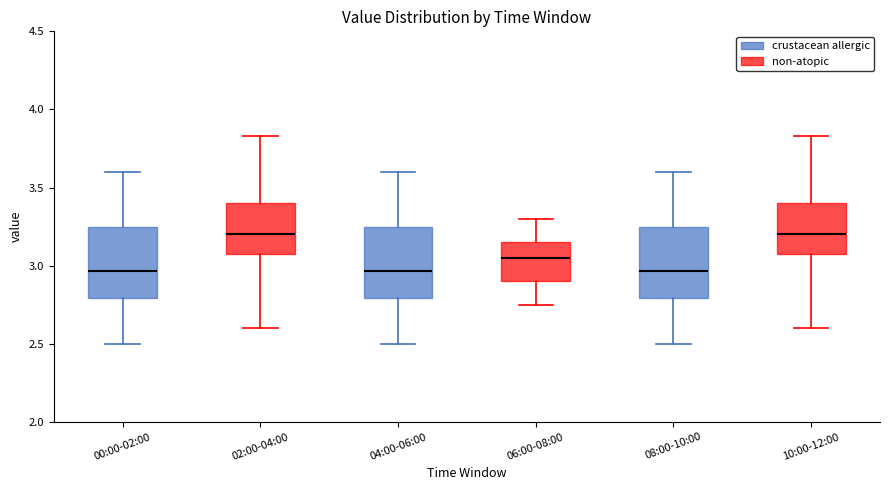

Reading left to right, transcribe this box plot: for each box, give where its median line is, the range the box spans, and where its two whiskers end, as read against the y-axis. The values are not printed on the chart, so give them approximately, as read against the axis.

00:00-02:00: median 2.95, box 2.80 to 3.25, whiskers 2.50 to 3.60
02:00-04:00: median 3.20, box 3.10 to 3.40, whiskers 2.60 to 3.85
04:00-06:00: median 2.95, box 2.80 to 3.25, whiskers 2.50 to 3.60
06:00-08:00: median 3.05, box 2.90 to 3.15, whiskers 2.75 to 3.30
08:00-10:00: median 2.95, box 2.80 to 3.25, whiskers 2.50 to 3.60
10:00-12:00: median 3.20, box 3.10 to 3.40, whiskers 2.60 to 3.85